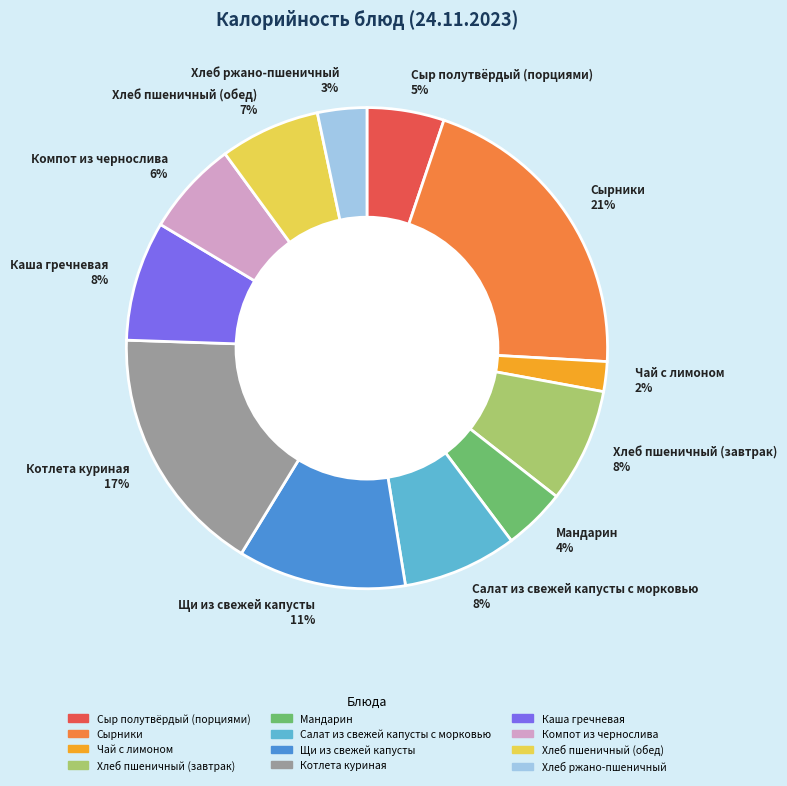

True or false: Хлеб пшеничный (завтрак) accounts for 1% of the total.

False